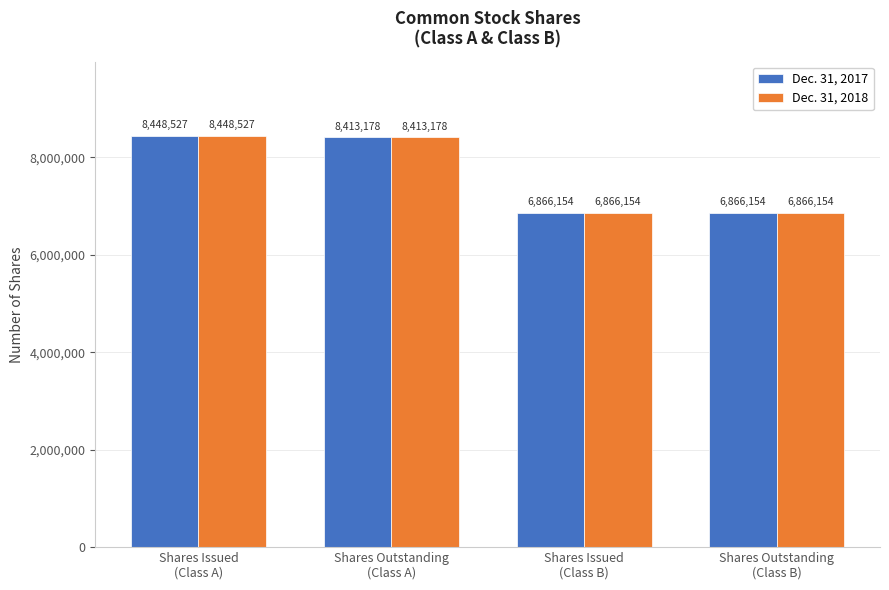

Reading left to right, list all the values displayed in this chart.

Dec. 31, 2017: Shares Issued
(Class A)=8448527	Shares Outstanding
(Class A)=8413178	Shares Issued
(Class B)=6866154	Shares Outstanding
(Class B)=6866154
Dec. 31, 2018: Shares Issued
(Class A)=8448527	Shares Outstanding
(Class A)=8413178	Shares Issued
(Class B)=6866154	Shares Outstanding
(Class B)=6866154